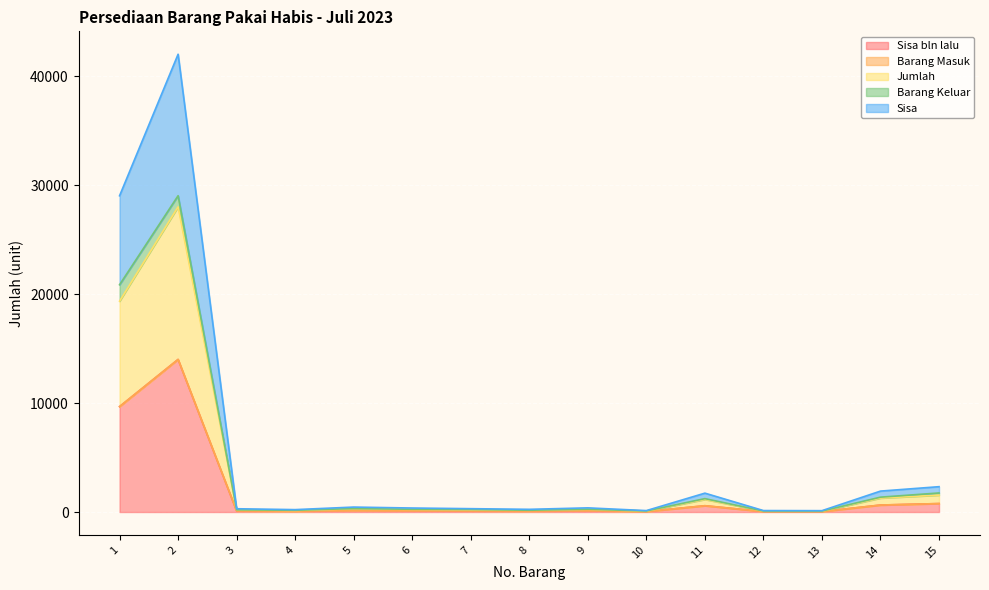

At which label does Jumlah first exceed 122?

1